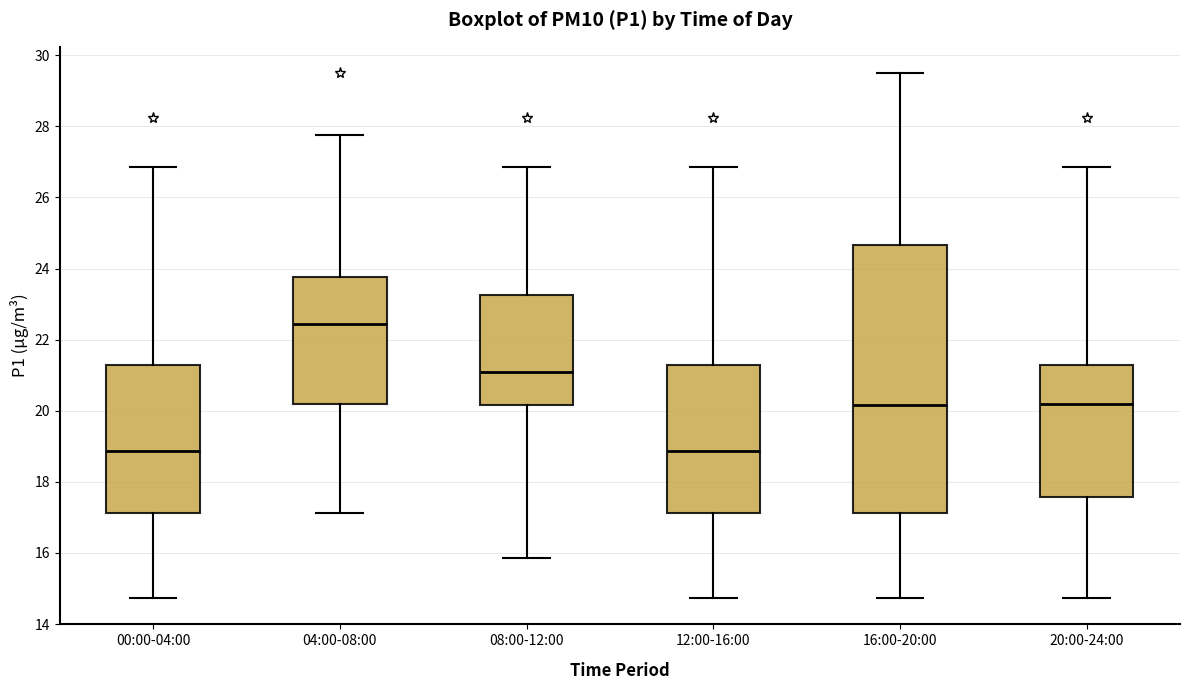

Reading left to right, transcribe this box plot: for each box, give where its median line is, the range the box spans, and where its two whiskers end, as read against the y-axis. The values are not printed on the chart, so give them approximately, as read against the axis.

00:00-04:00: median 18.8, box 17.2 to 21.4, whiskers 14.8 to 26.8
04:00-08:00: median 22.4, box 20.2 to 23.8, whiskers 17.2 to 27.8
08:00-12:00: median 21.2, box 20.2 to 23.2, whiskers 15.8 to 26.8
12:00-16:00: median 18.8, box 17.2 to 21.4, whiskers 14.8 to 26.8
16:00-20:00: median 20.2, box 17.2 to 24.6, whiskers 14.8 to 29.6
20:00-24:00: median 20.2, box 17.6 to 21.4, whiskers 14.8 to 26.8